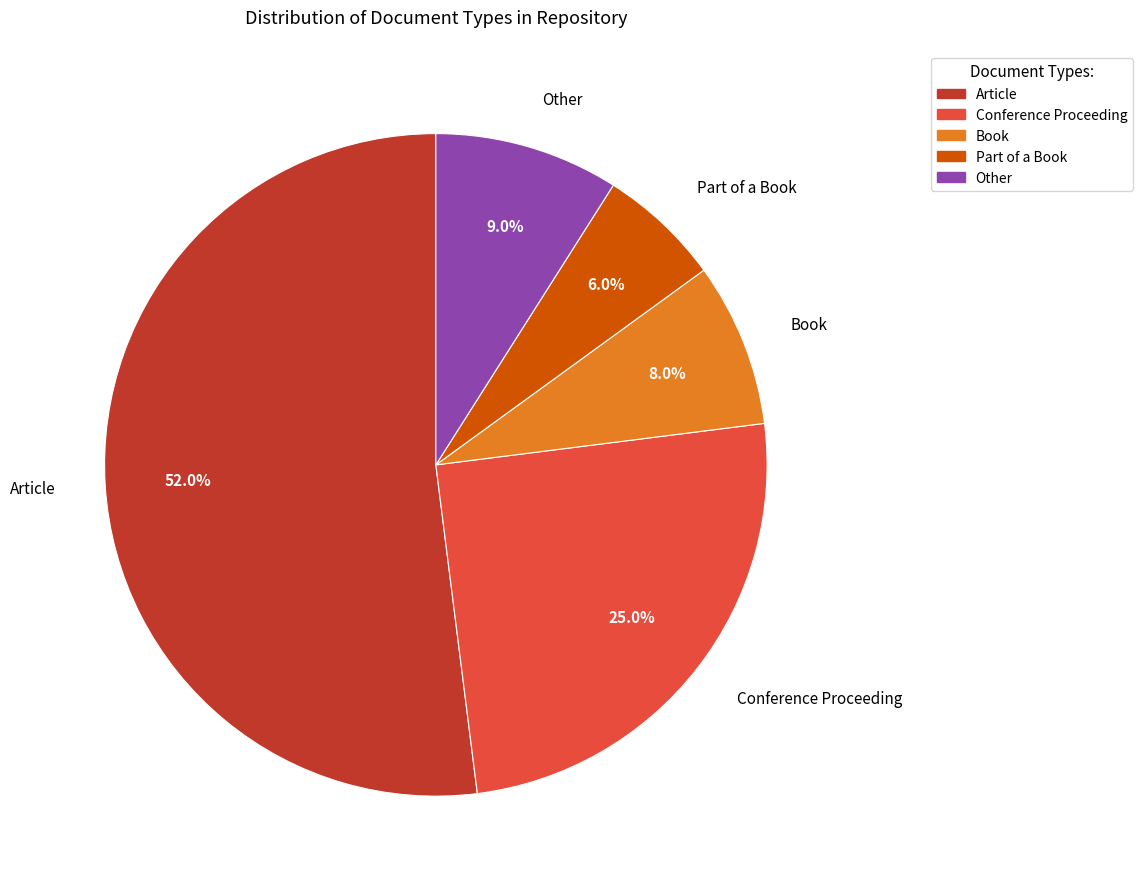

To the nearest percent, what is the combined percentage of Article and Book?

60%